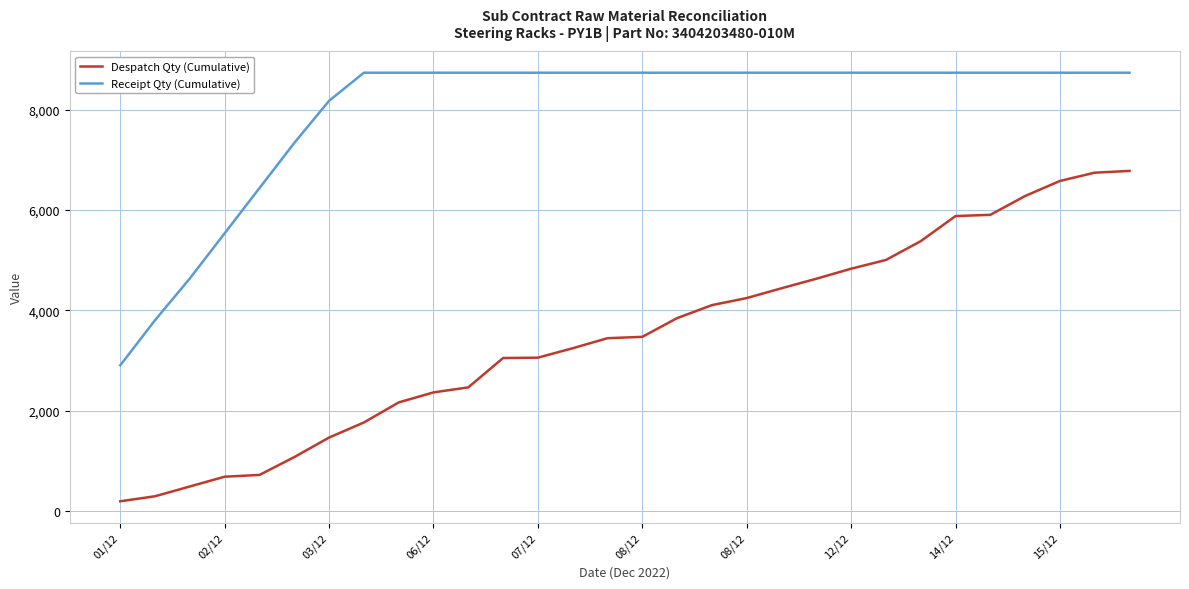

List the series in order of their overall mean, lowest first.

Despatch Qty (Cumulative), Receipt Qty (Cumulative)